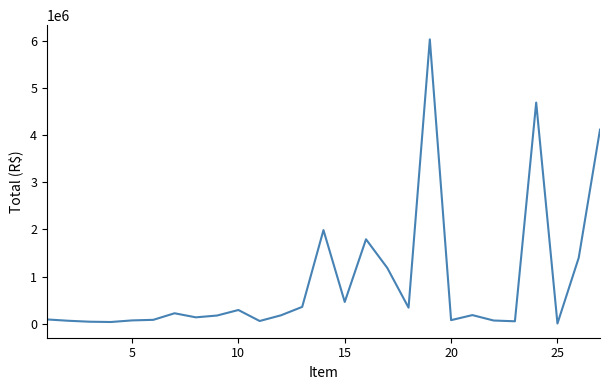

Is this an area chart (filled region under the line)?

No